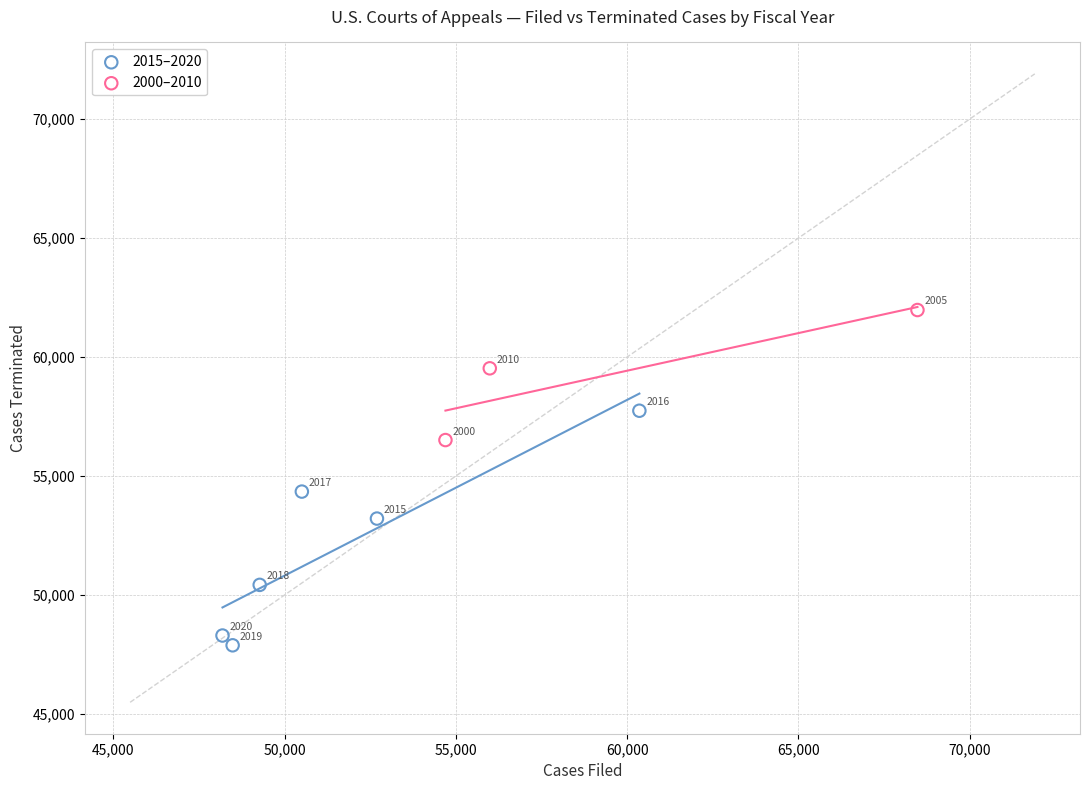

Which series has the widest spread of Y values?

2015–2020